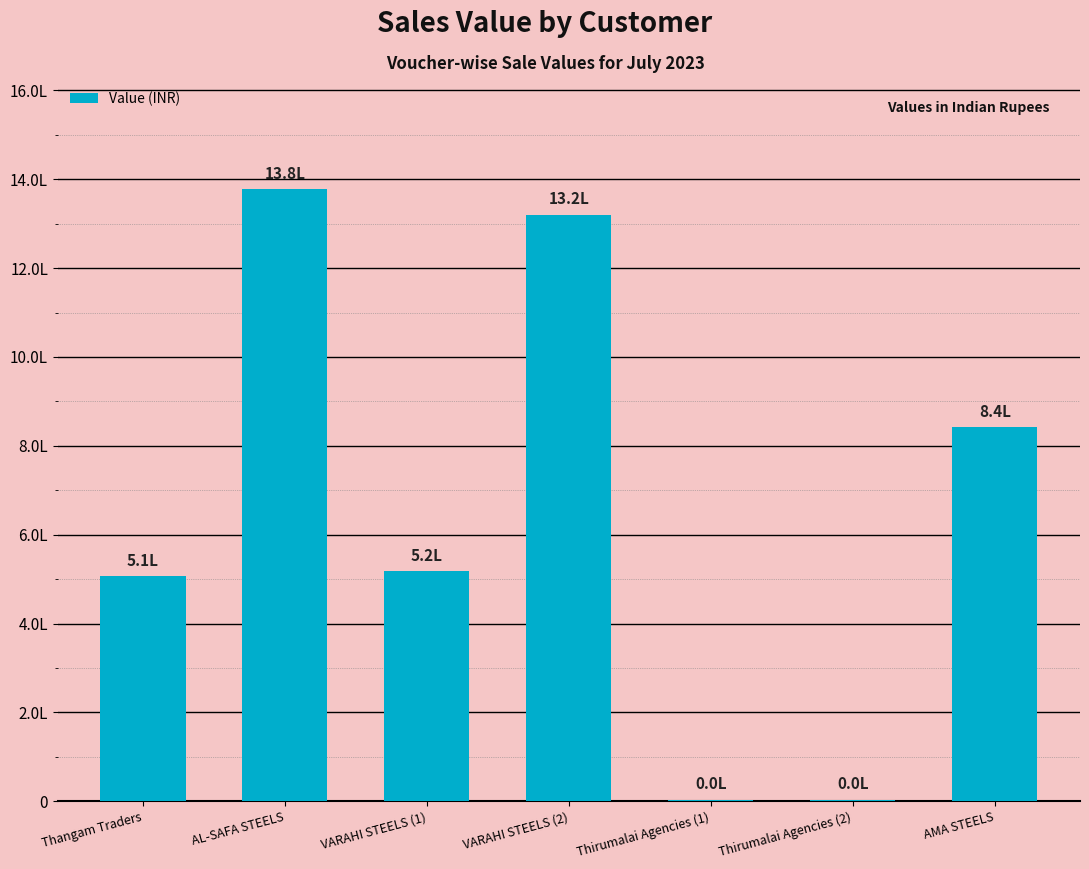

Which has a higher value, VARAHI STEELS (2) or AL-SAFA STEELS?

AL-SAFA STEELS